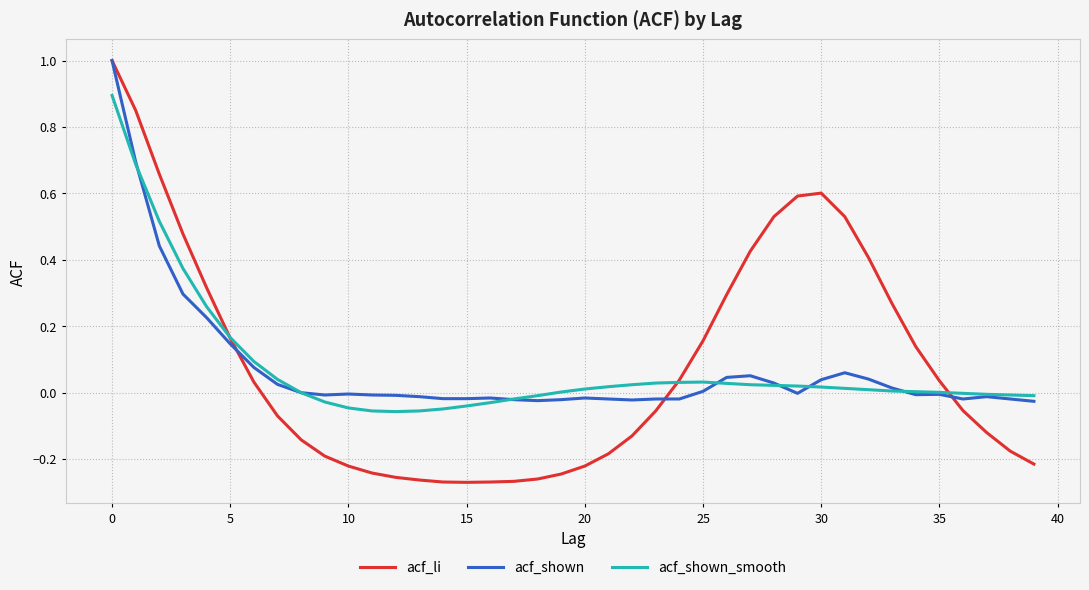

What is the maximum value for acf_li?

1.0